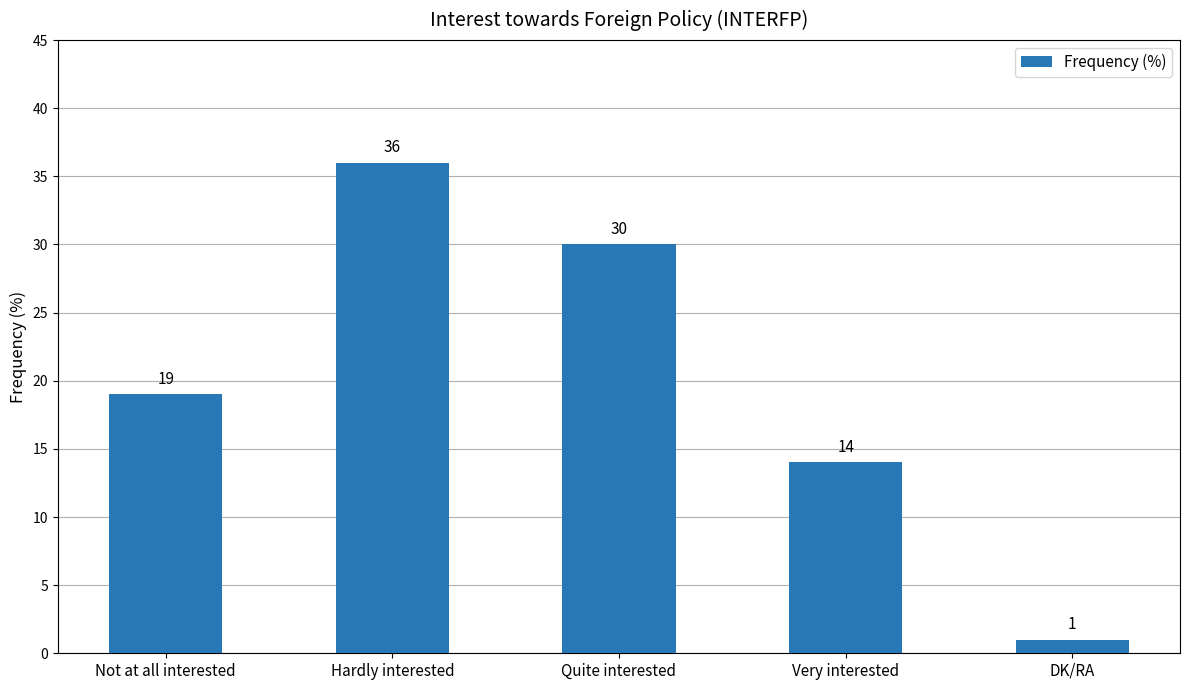

Rank the categories by value from highest to lowest.

Hardly interested, Quite interested, Not at all interested, Very interested, DK/RA